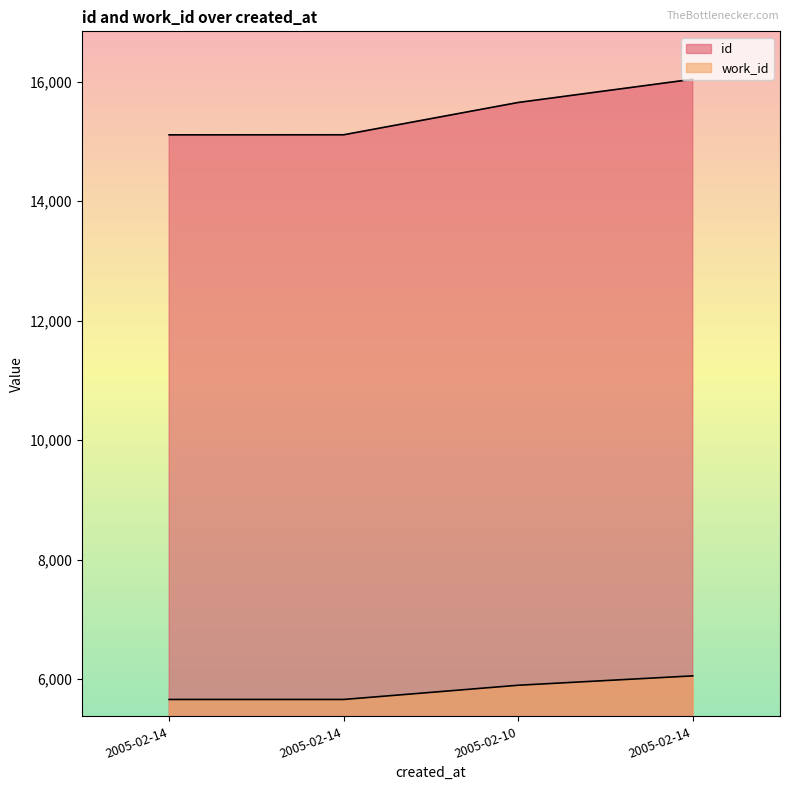

What is the minimum value shown in the chart?

5658